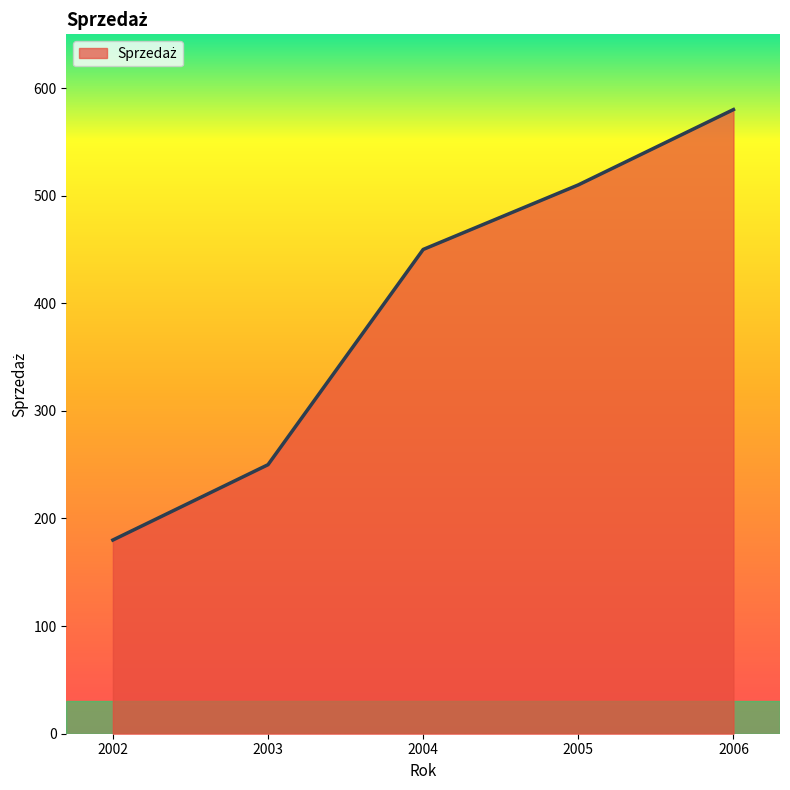

How many values are below 450?

2